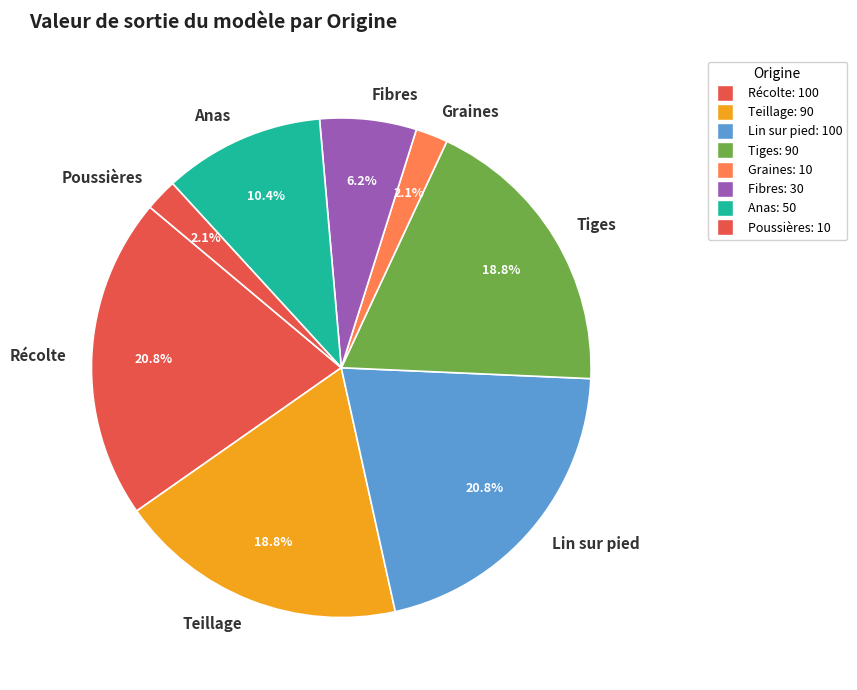

What is the total percentage of Poussières and Anas?

12.5%